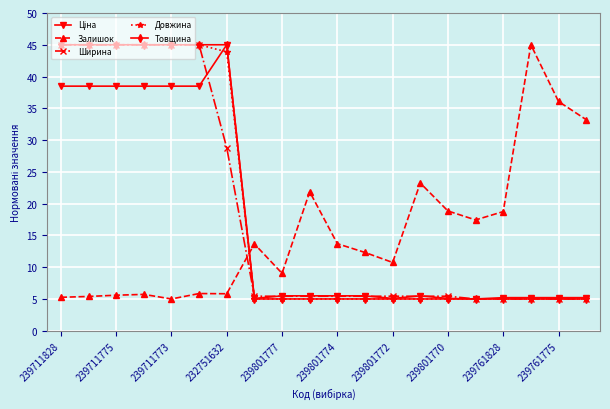

What is the value of the Ширина point at the 16th from the left?

5.0